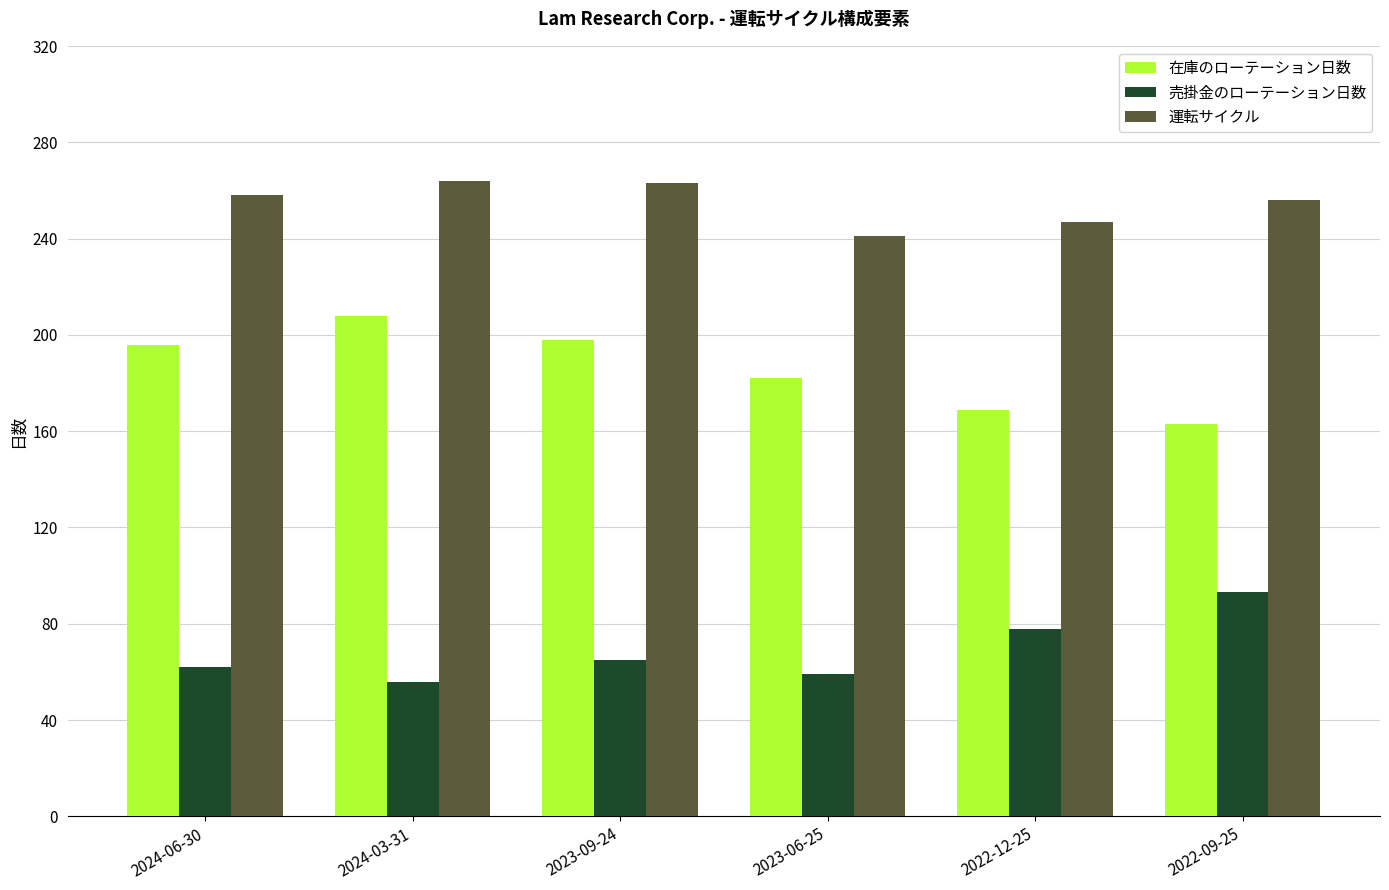

The 売掛金のローテーション日数 series shows 93 at 2022-09-25. True or false?

True